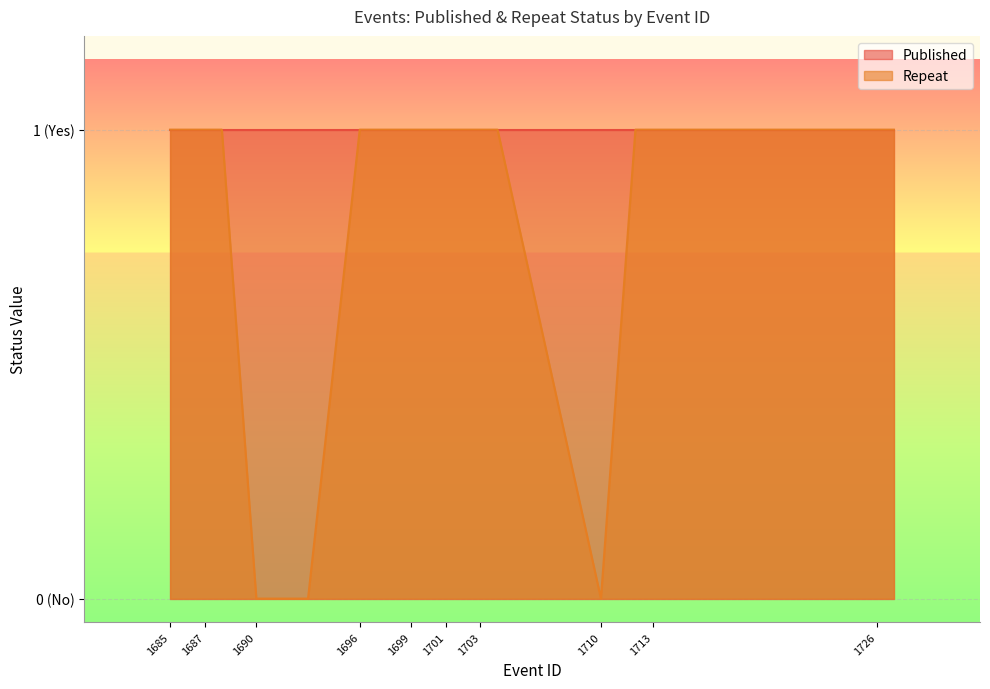

Does the chart display data point markers on the line(s)?

No